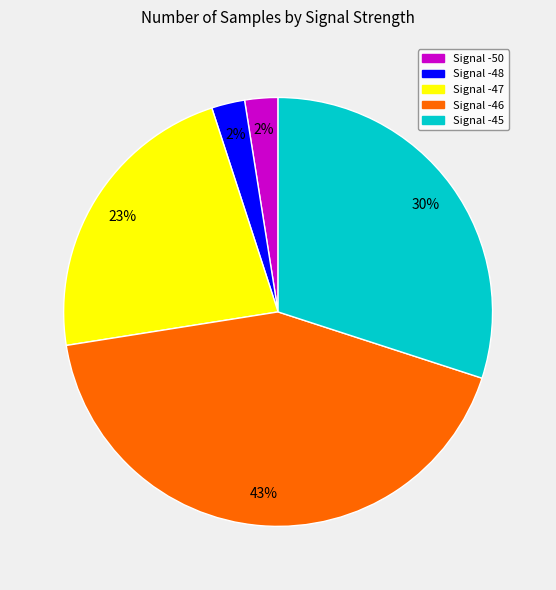

Is there any slice that represents more than half of the pie?

No